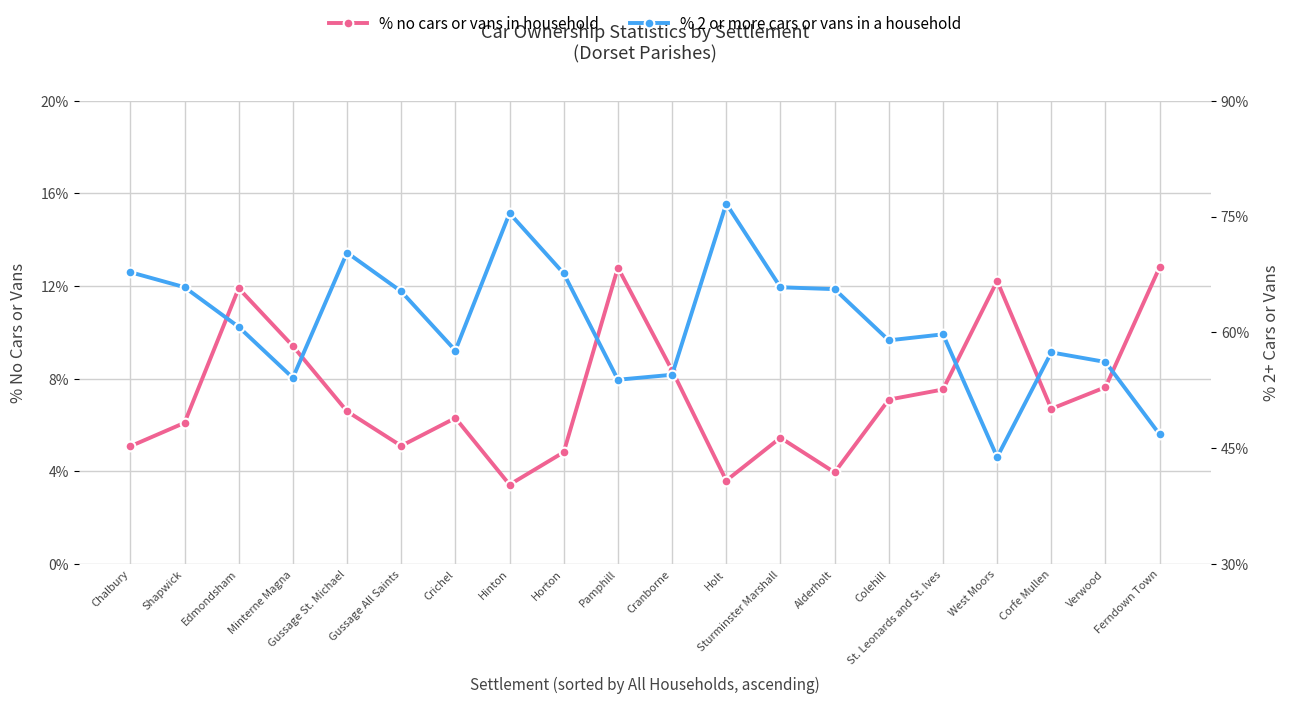

List the labels in order of % 2 or more cars or vans in a household value, smallest first.

West Moors, Ferndown Town, Pamphill, Minterne Magna, Cranborne, Verwood, Corfe Mullen, Crichel, Colehill, St. Leonards and St. Ives, Edmondsham, Gussage All Saints, Alderholt, Sturminster Marshall, Shapwick, Horton, Chalbury, Gussage St. Michael, Hinton, Holt